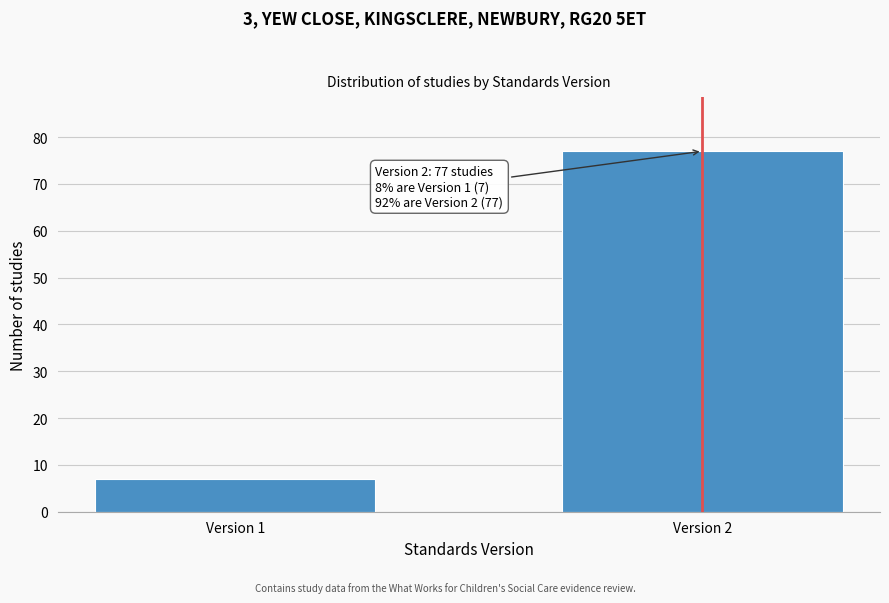

Reading right to left, what are all the values shown in this chart?

Version 2=77	Version 1=7